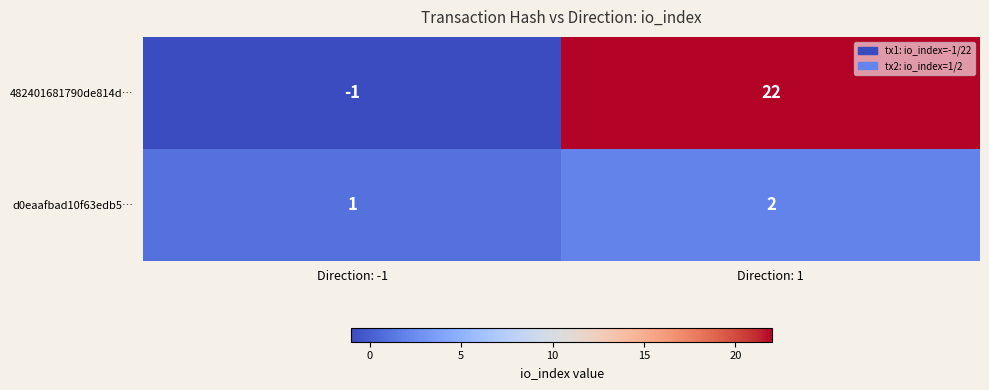

Rank the series at Direction: -1 from lowest to highest value.

482401681790de814d…, d0eaafbad10f63edb5…